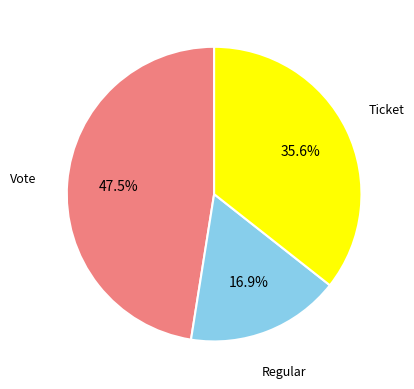

What percentage is the Regular slice, to the nearest percent?

17%